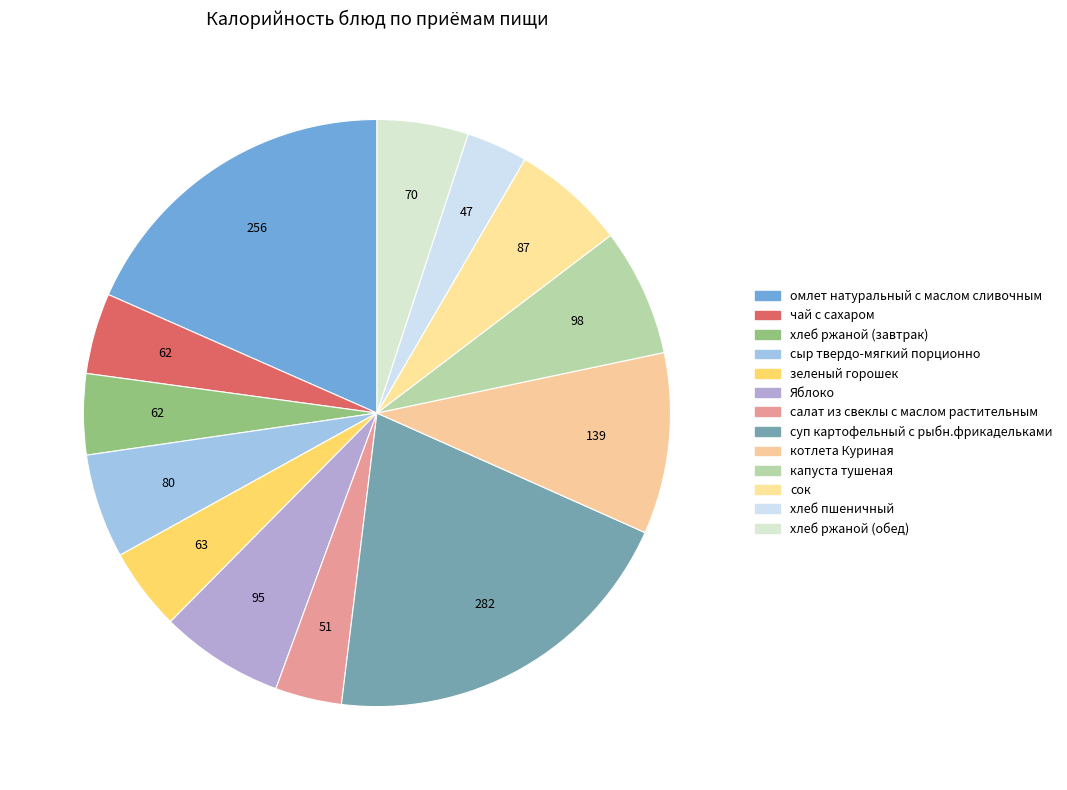

What is the total percentage of капуста тушеная and омлет натуральный с маслом сливочным?

25.4%